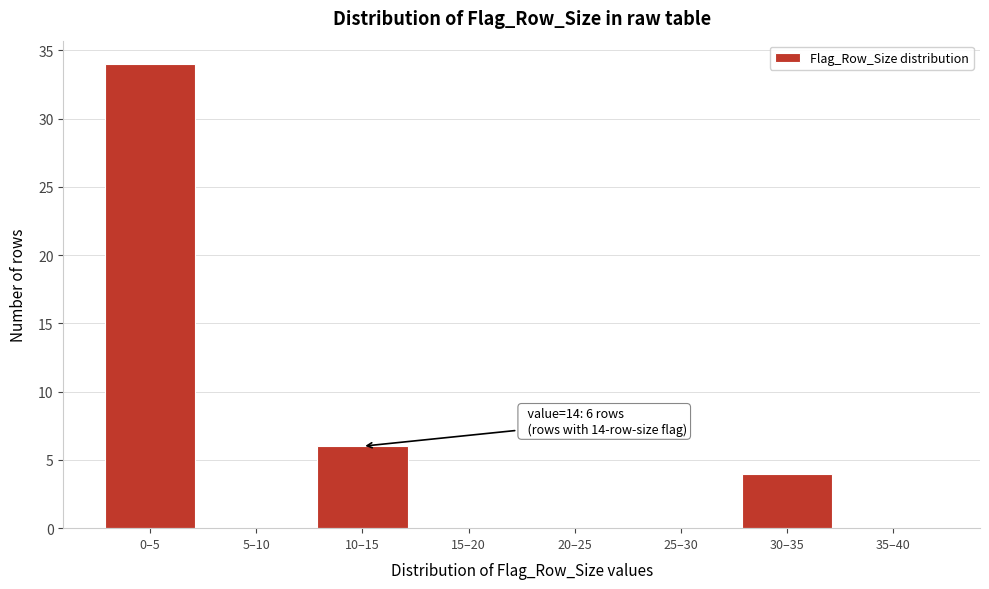

Reading left to right, extract all data points from this chart.

0–5=34	5–10=0	10–15=6	15–20=0	20–25=0	25–30=0	30–35=4	35–40=0